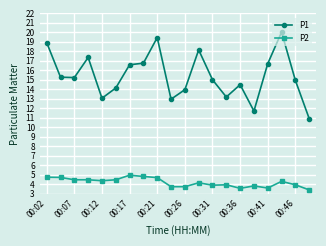

What is the greatest value displayed?

20.0